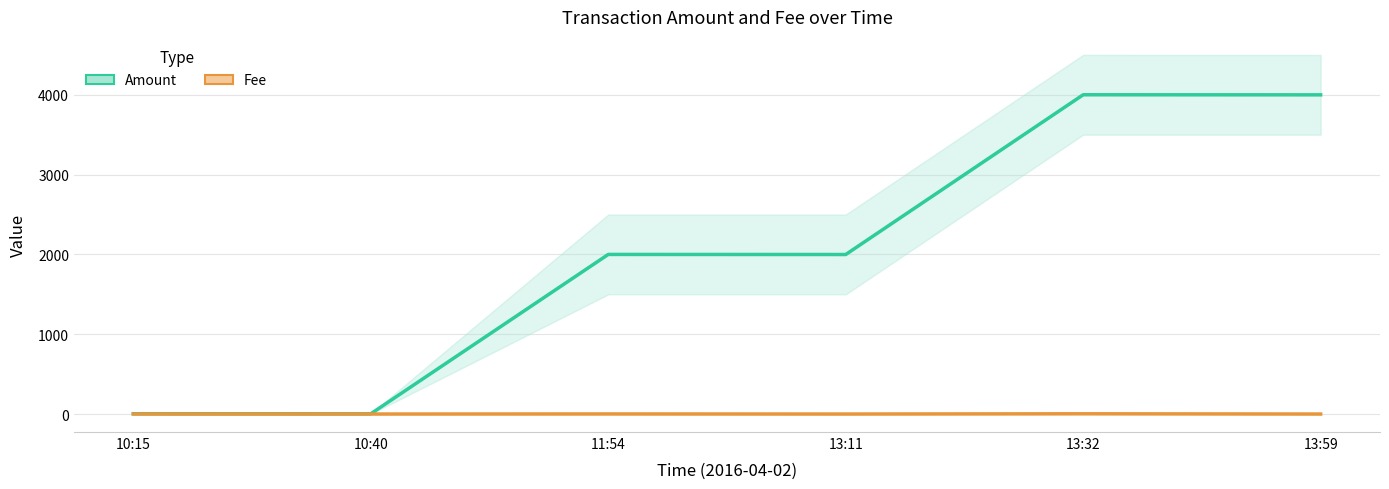

How many categories are shown in the chart?

6